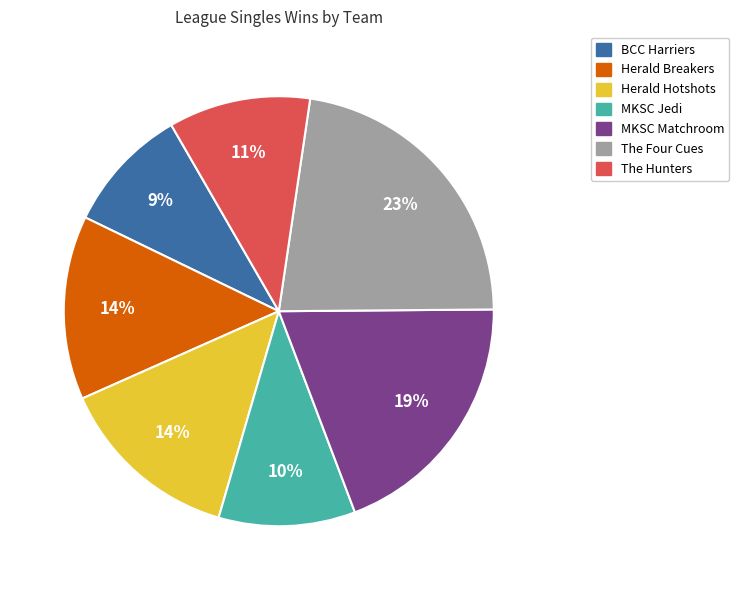

Between Herald Breakers and MKSC Jedi, which is larger?

Herald Breakers